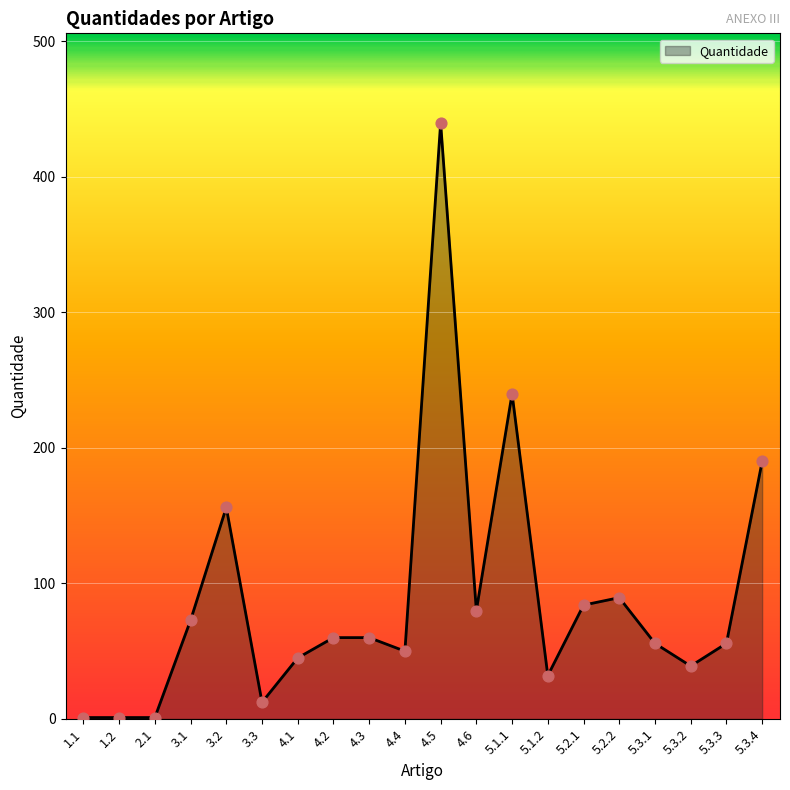

What is the change in value from 1.2 to 4.6?

+79.0